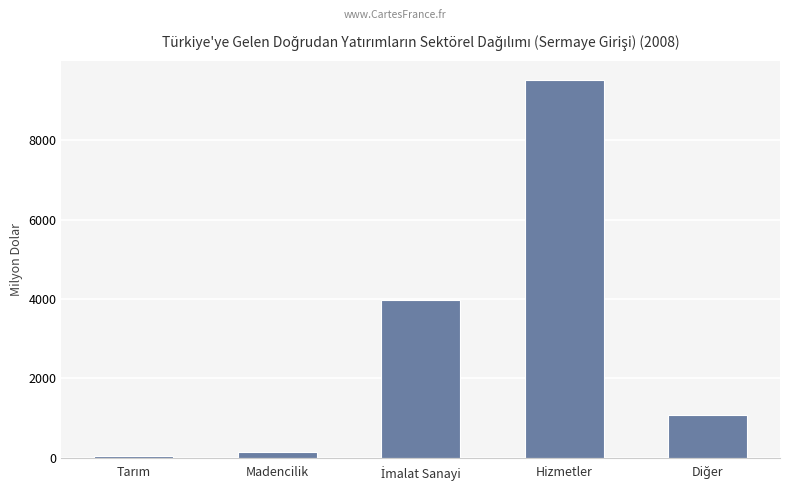

The value at Hizmetler is 9520. True or false?

True